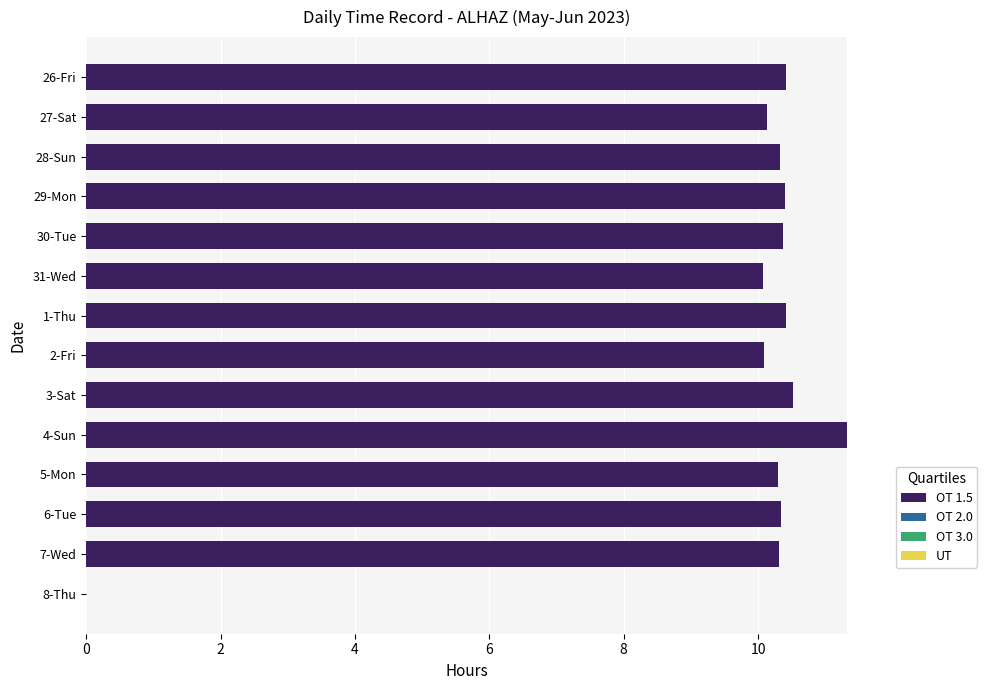

True or false: the data shows 10.3 at 5-Mon.

True